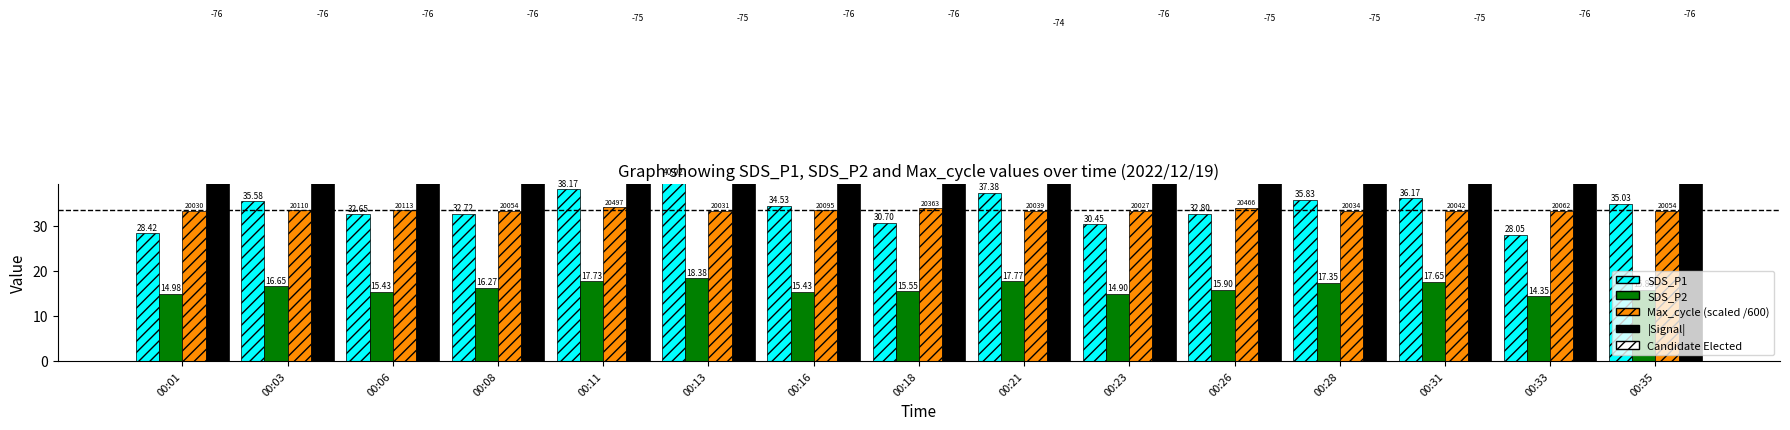

Reading left to right, list all the values displayed in this chart.

SDS_P1: 28.4	35.6	32.6	32.7	38.2	40.9	34.5	30.7	37.4	30.4	32.8	35.8	36.2	28.1	35.0
SDS_P2: 15.0	16.6	15.4	16.3	17.7	18.4	15.4	15.6	17.8	14.9	15.9	17.4	17.6	14.3	15.8
Max_cycle (scaled /600): 33.4	33.5	33.5	33.4	34.2	33.4	33.5	33.9	33.4	33.4	34.1	33.4	33.4	33.4	33.4
|Signal|: 76.0	76.0	76.0	76.0	75.0	75.0	76.0	76.0	74.0	76.0	75.0	75.0	75.0	76.0	76.0